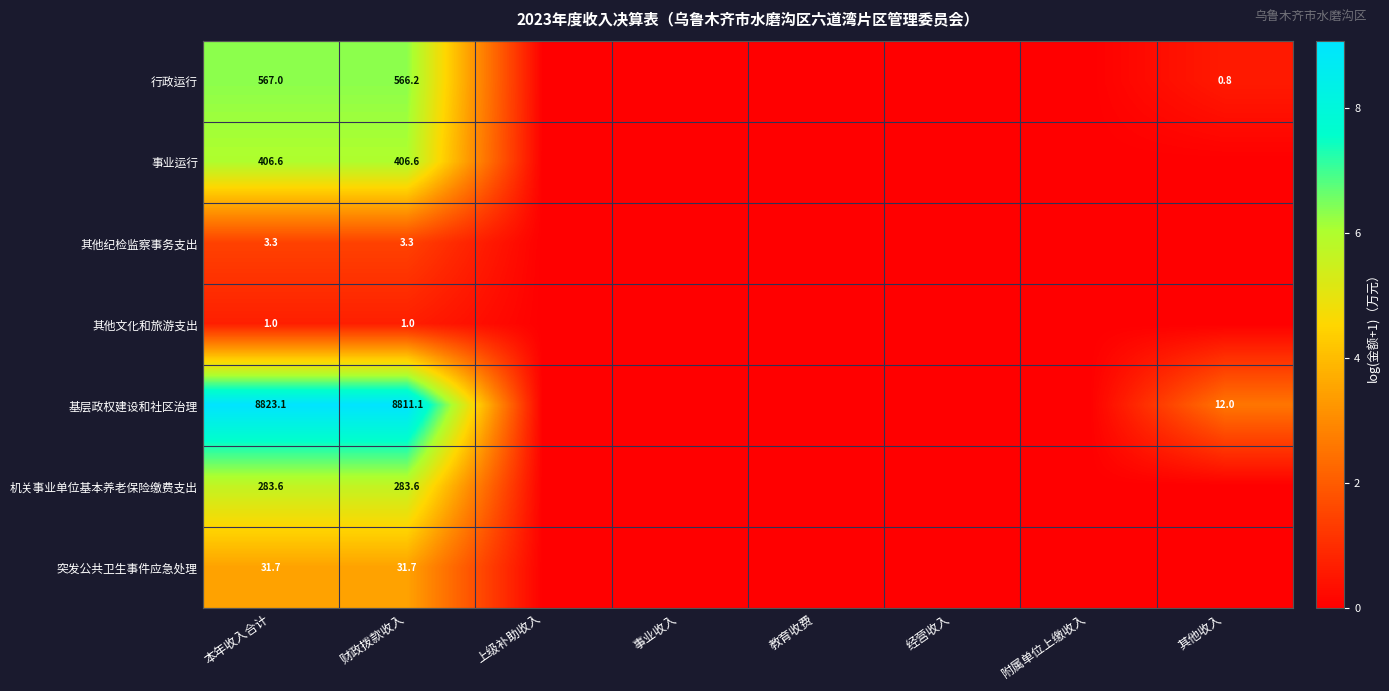

What is the difference between the highest and lowest values at 财政拨款收入?

8810.1